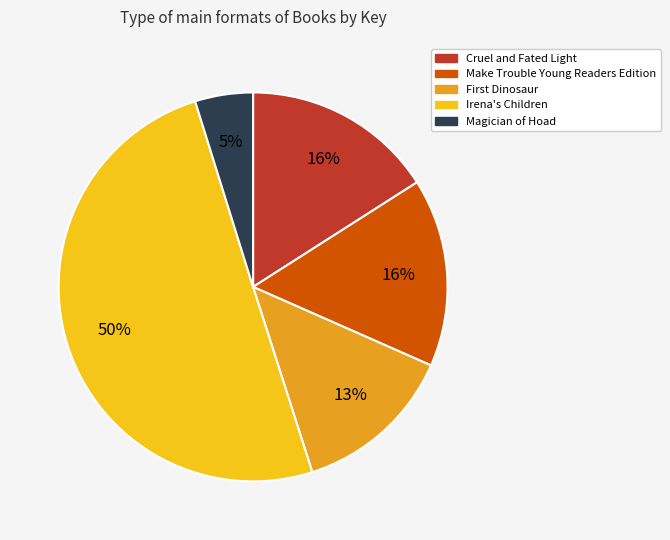

What is the majority slice?

Irena's Children